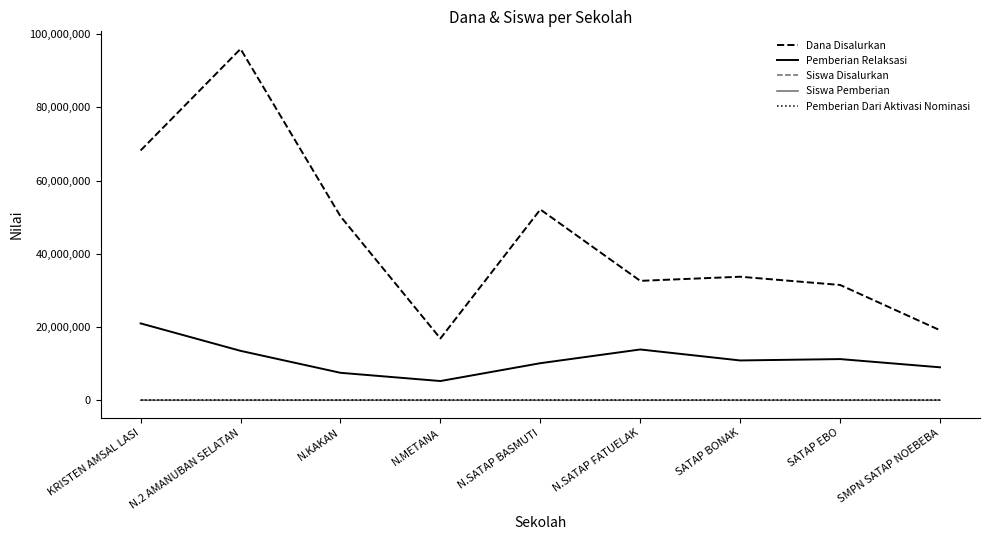

Does the chart have visible grid lines?

No